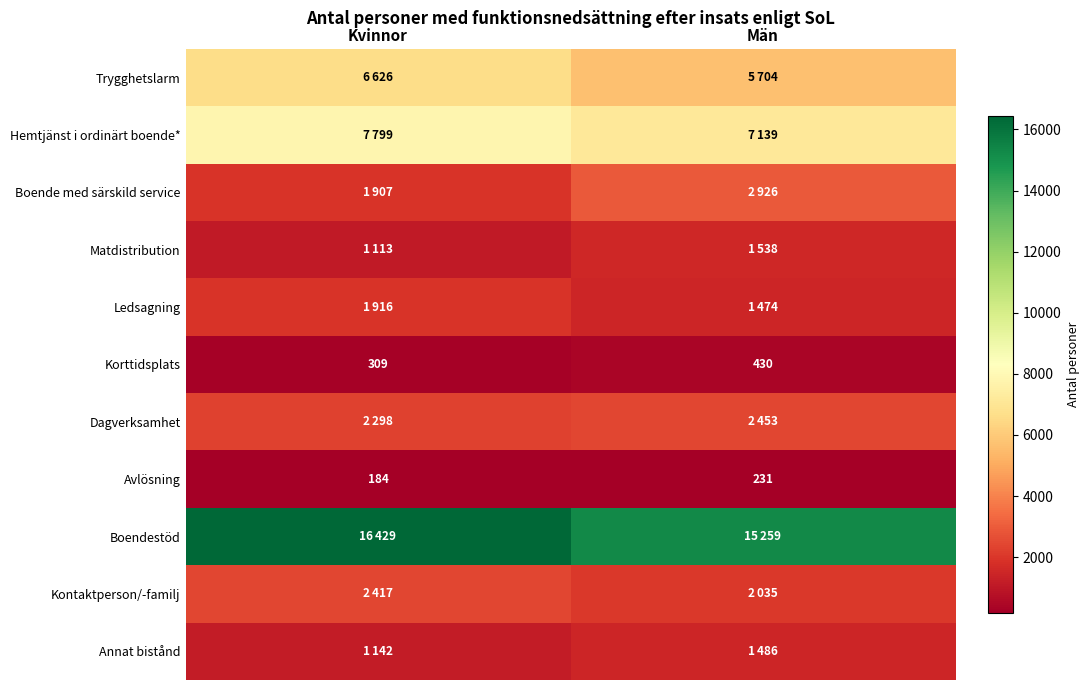

What is the lowest value of the Korttidsplats series?

309